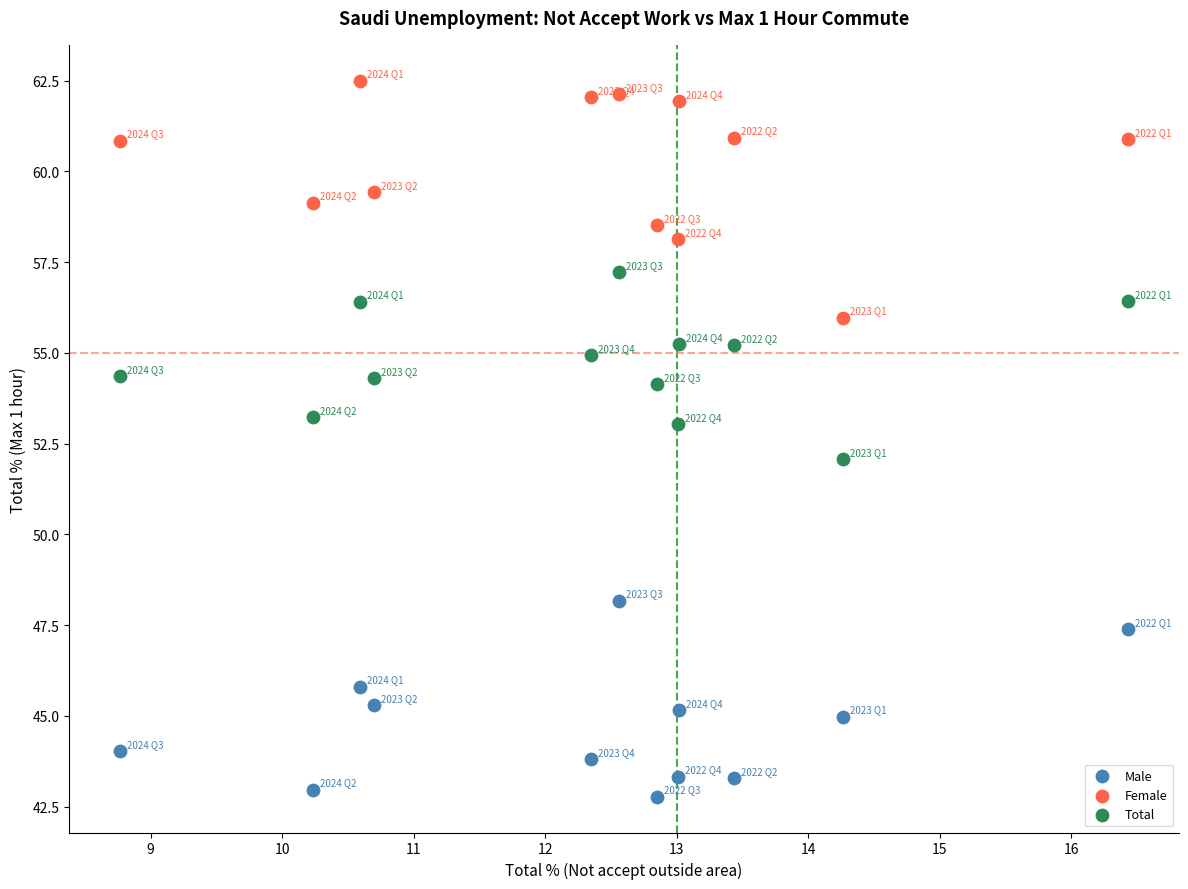

Across all data points, what is the range of X values (max minus min)?

7.7